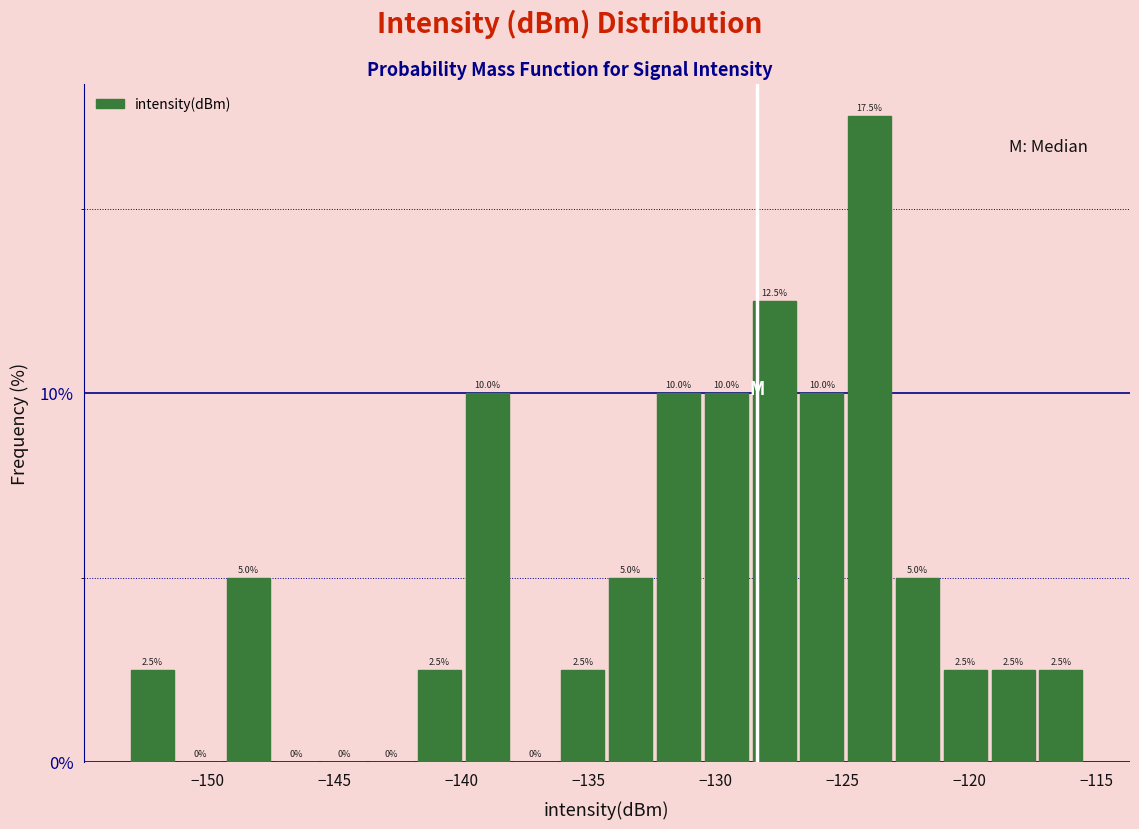

Around what value on the x-axis is the tallest bar? Give the approximate position of its centre, as read against the axis.

-124.0